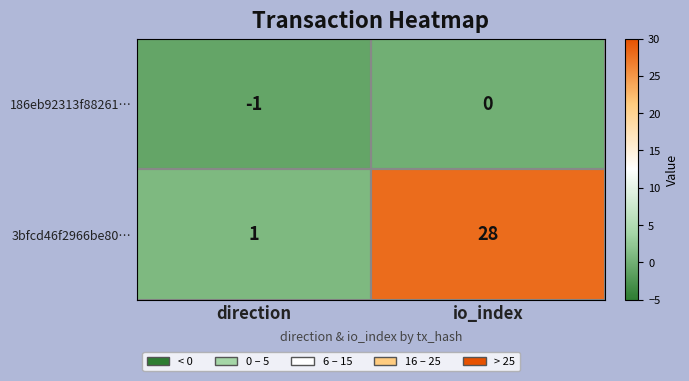

Is it true that 3bfcd46f2966be80… equals 1 at direction?

True